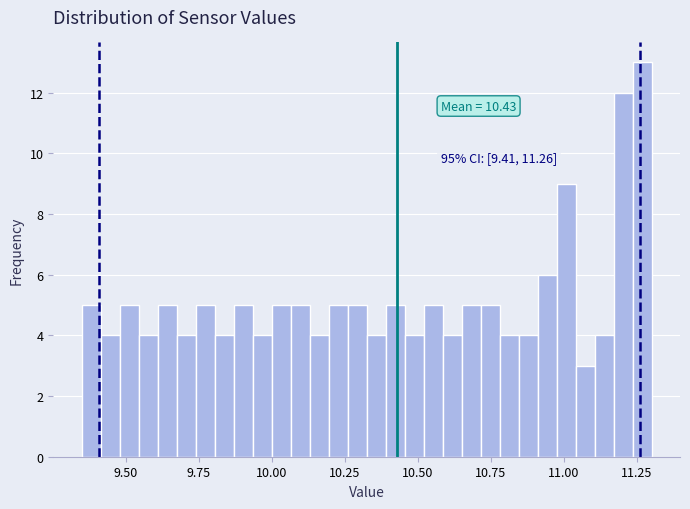

Read against the x-axis, roughly where is the centre of the tallest bar?

11.25